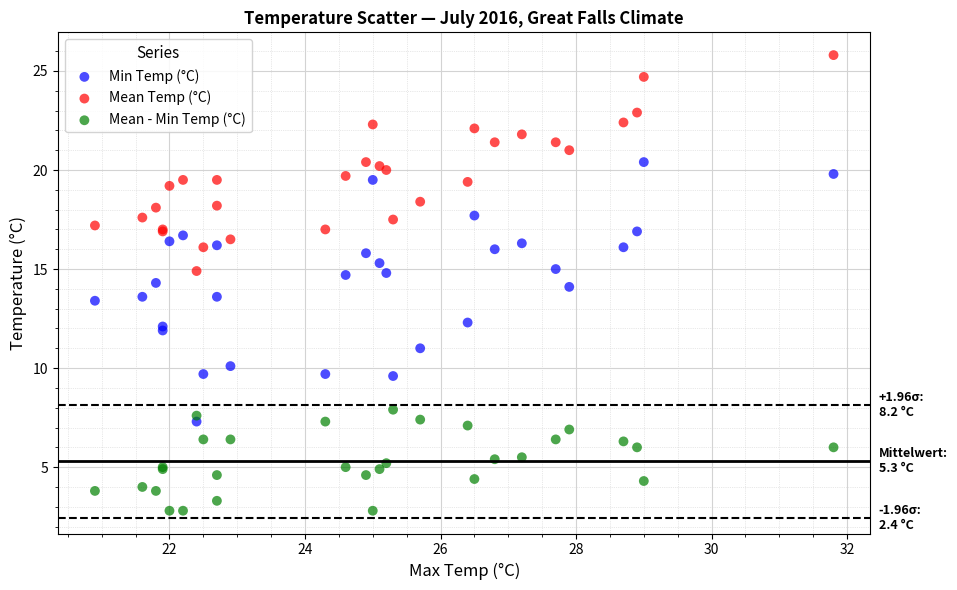

Which series has the largest Y range (max minus min)?

Min Temp (°C)